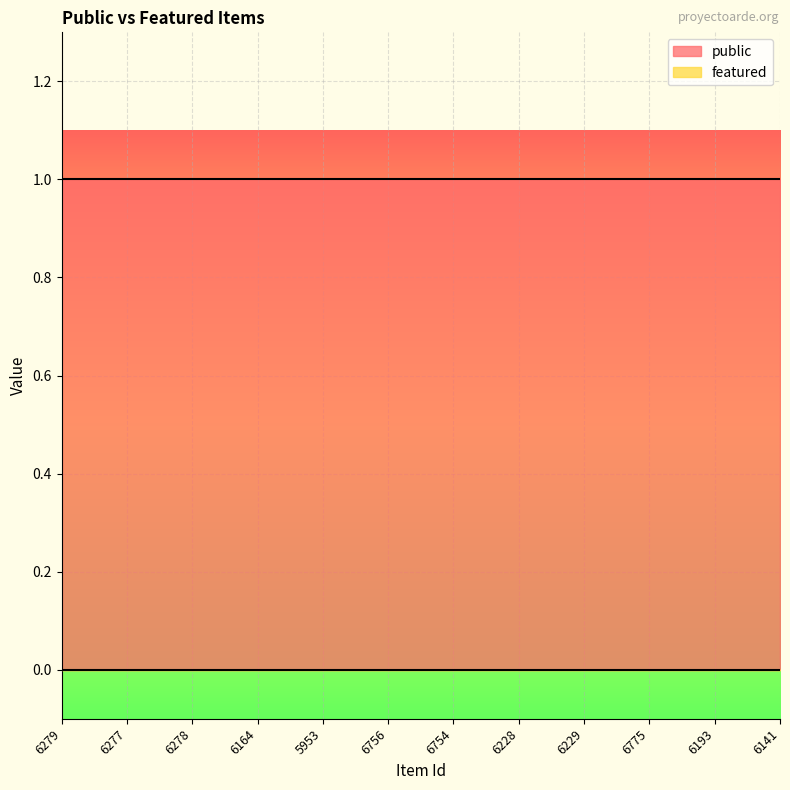

What position from the left is 6229?

9